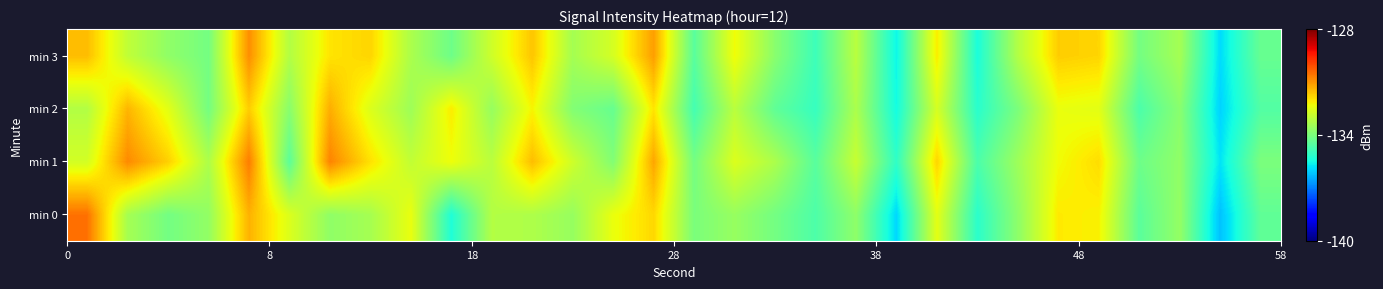

Reading right to left, list all the values displayed in this chart.

min 0: -134.4	-136.2	-133.6	-134.5	-132.2	-132.1	-133.7	-135.2	-132.5	-135.9	-133.7	-134.7	-134.1	-133.6	-134.0	-131.8	-132.4	-133.6	-133.3	-133.2	-135.3	-132.4	-133.4	-133.7	-132.6	-131.4	-133.7	-134.1	-133.4	-130.5
min 1: -134.0	-135.8	-133.7	-134.2	-131.9	-132.3	-133.5	-134.7	-131.8	-135.1	-132.9	-134.5	-133.3	-132.6	-134.1	-131.2	-133.9	-132.8	-131.5	-133.1	-132.3	-133.0	-132.0	-130.8	-134.5	-130.7	-133.3	-131.7	-130.9	-132.7
min 2: -134.6	-136.0	-133.8	-134.7	-132.5	-132.4	-134.0	-135.2	-132.7	-135.5	-133.3	-135.0	-134.4	-133.1	-134.8	-132.0	-134.3	-133.9	-132.2	-133.6	-132.1	-133.5	-132.6	-131.3	-133.8	-131.7	-134.1	-132.5	-131.4	-133.2
min 3: -134.3	-135.9	-133.4	-134.1	-131.8	-131.7	-133.2	-135.4	-132.1	-135.6	-133.1	-134.9	-133.8	-132.3	-134.5	-131.1	-132.7	-133.4	-131.6	-132.8	-134.2	-133.3	-131.8	-132.0	-133.2	-130.9	-134.1	-133.7	-133.0	-131.5